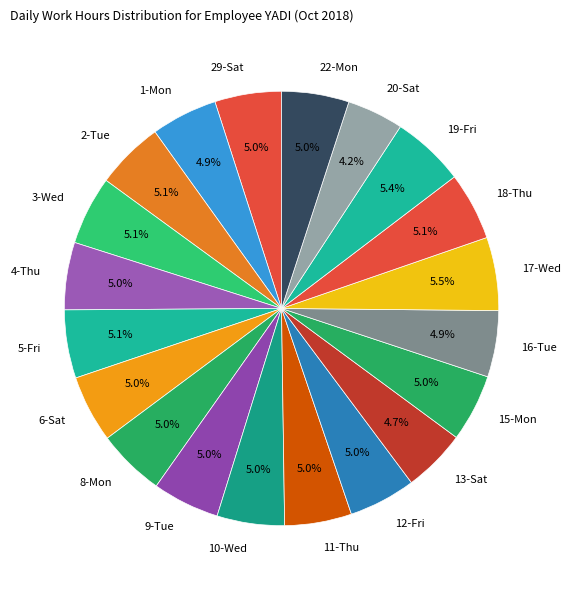

To the nearest percent, what percentage of the pie is 20-Sat?

4%